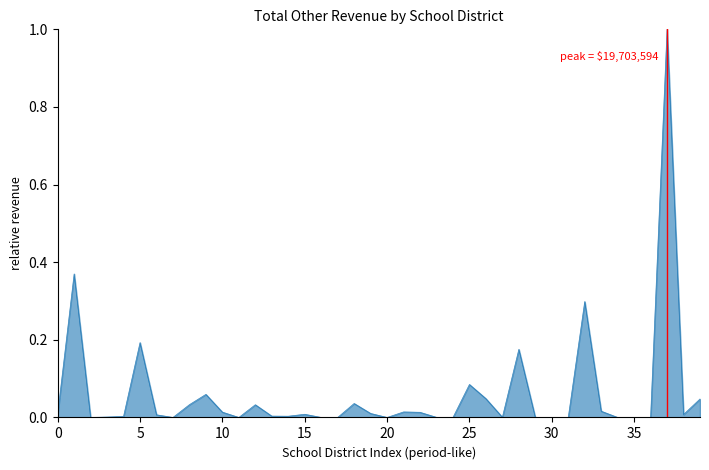

What is the greatest value displayed?

1.0